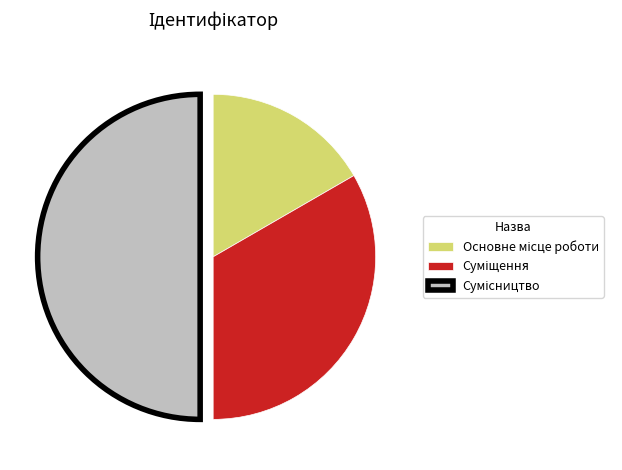

How many slices are in this pie chart?

3